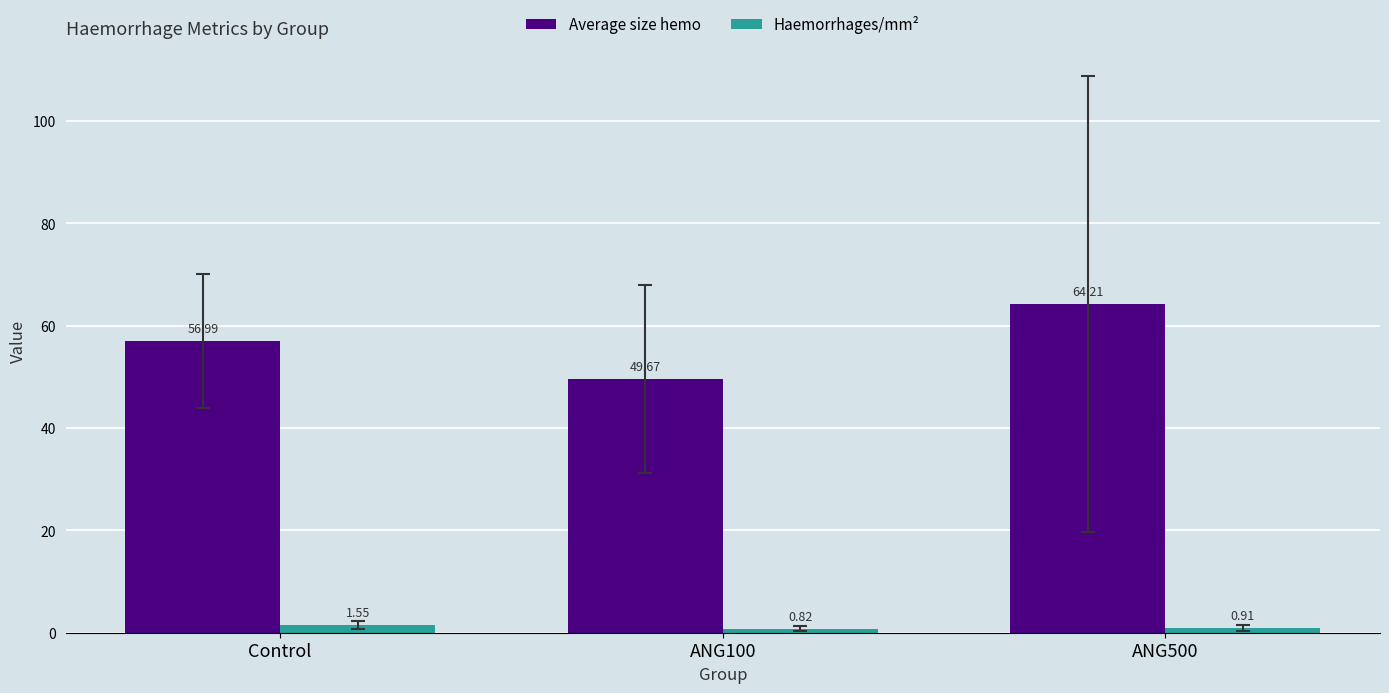

At which label is Average size hemo closest to 56?

Control